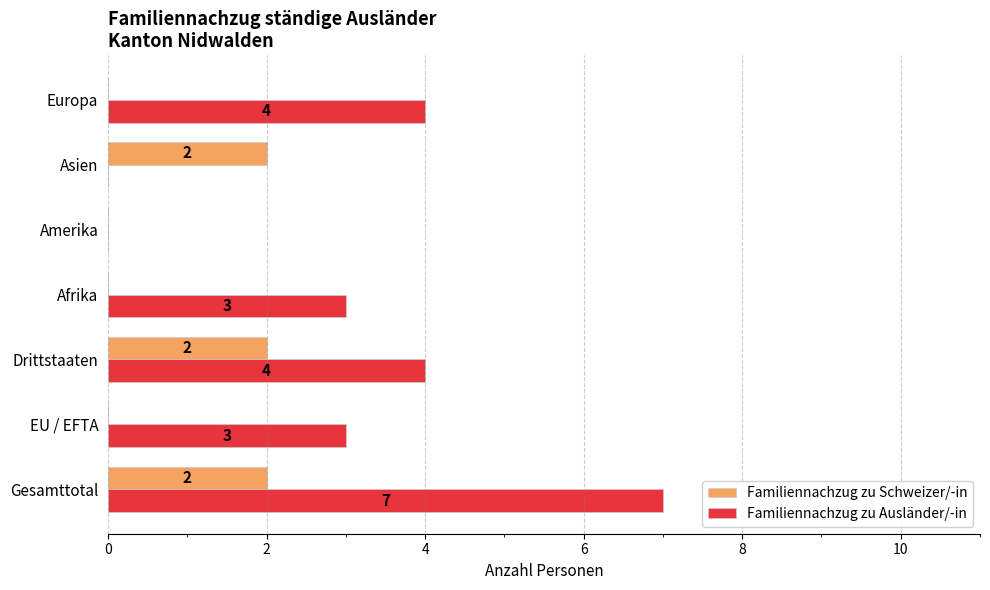

True or false: Familiennachzug zu Ausländer/-in has a value of 1 at Europa.

False